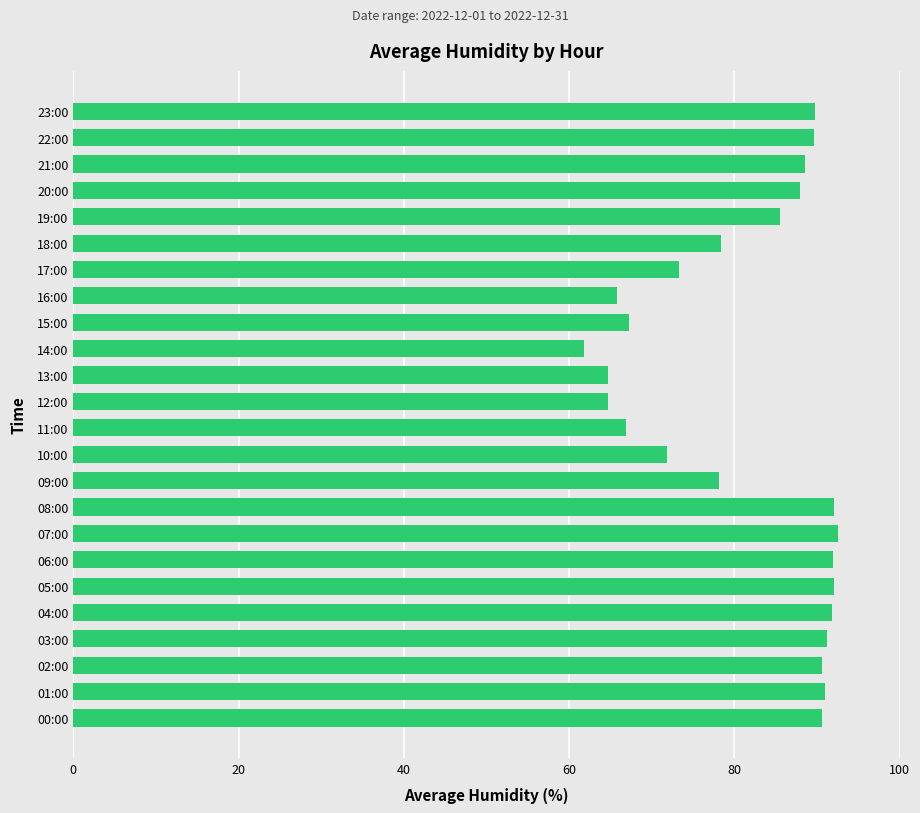

What is the sum of the values at 10:00 and 04:00?

163.7